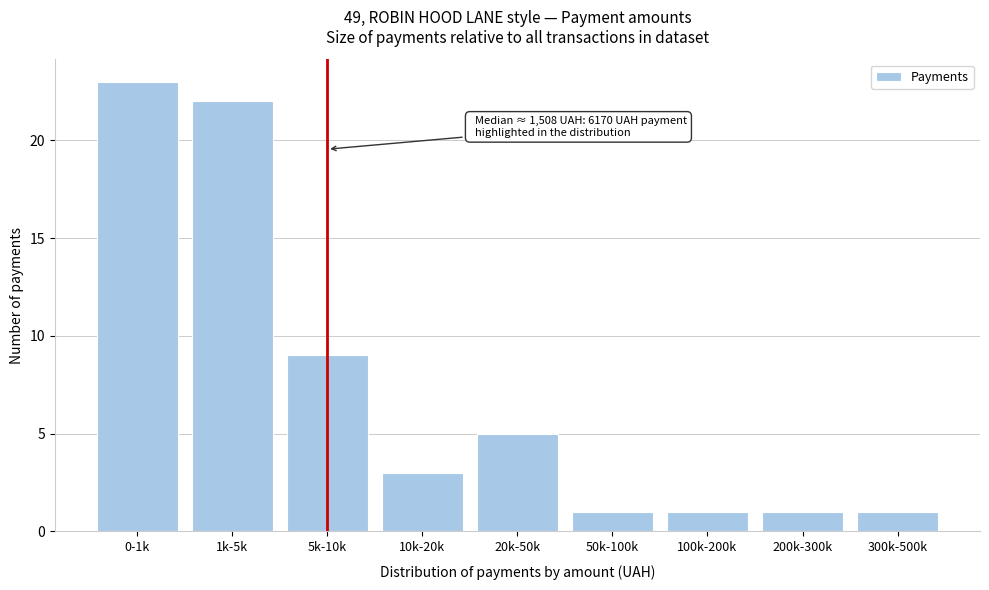

Reading left to right, list all the values displayed in this chart.

0-1k=23	1k-5k=22	5k-10k=9	10k-20k=3	20k-50k=5	50k-100k=1	100k-200k=1	200k-300k=1	300k-500k=1